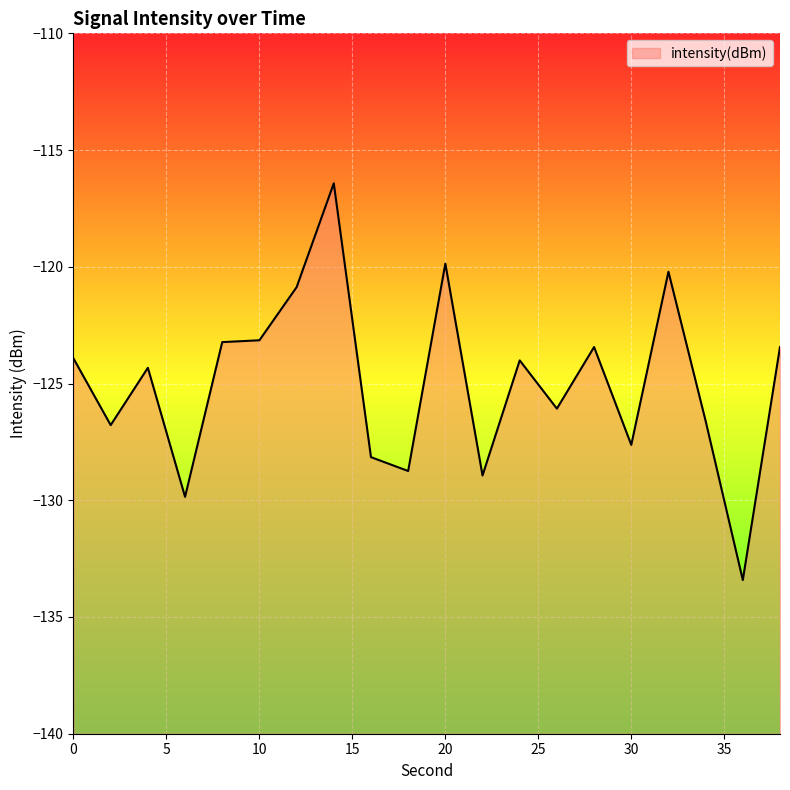

What is the maximum value shown in the chart?

-116.4